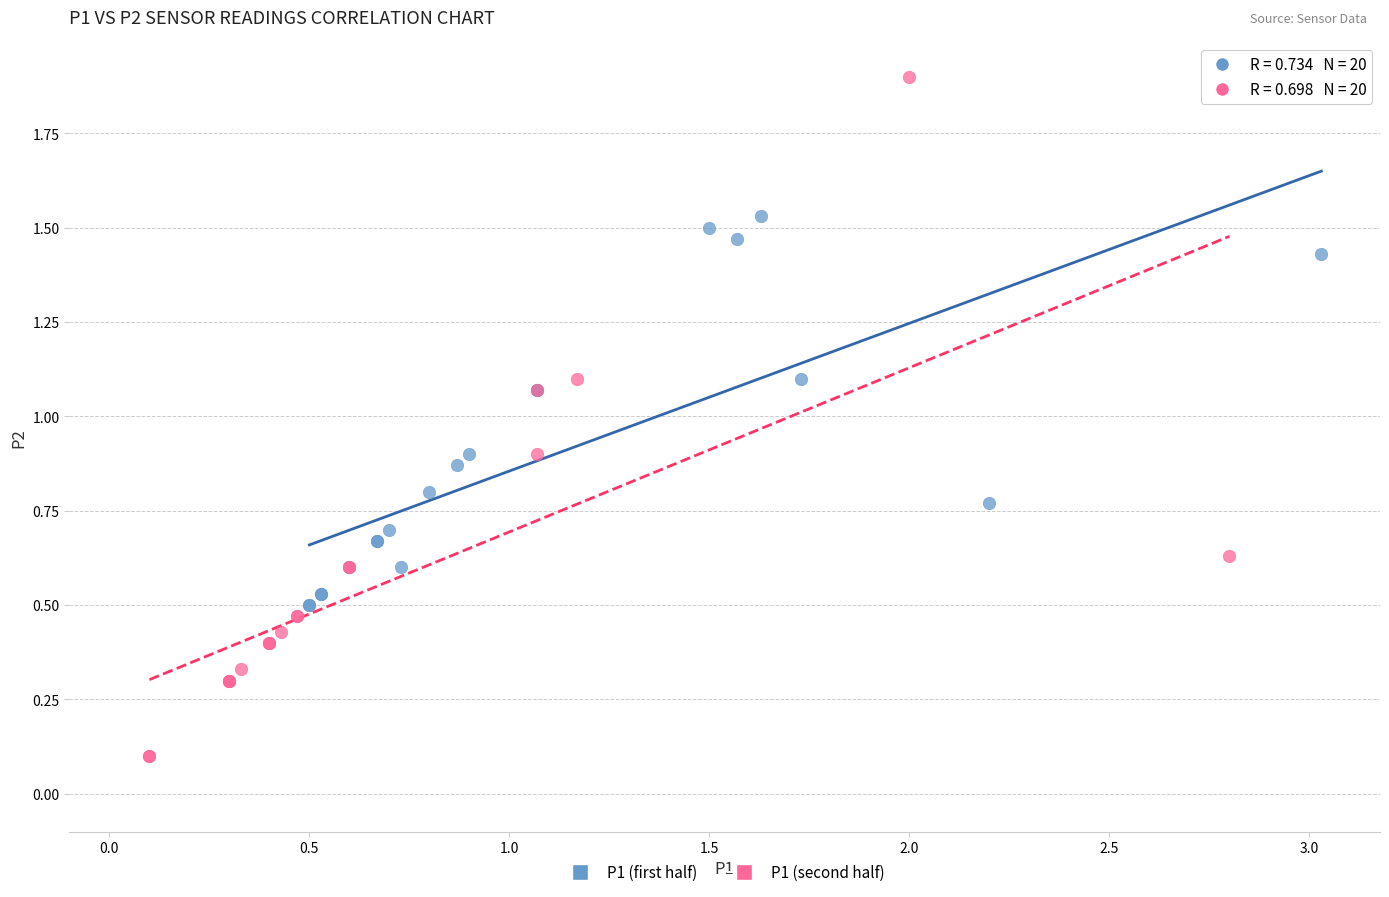

Which series contains the lowest Y value?

P1 (second half)